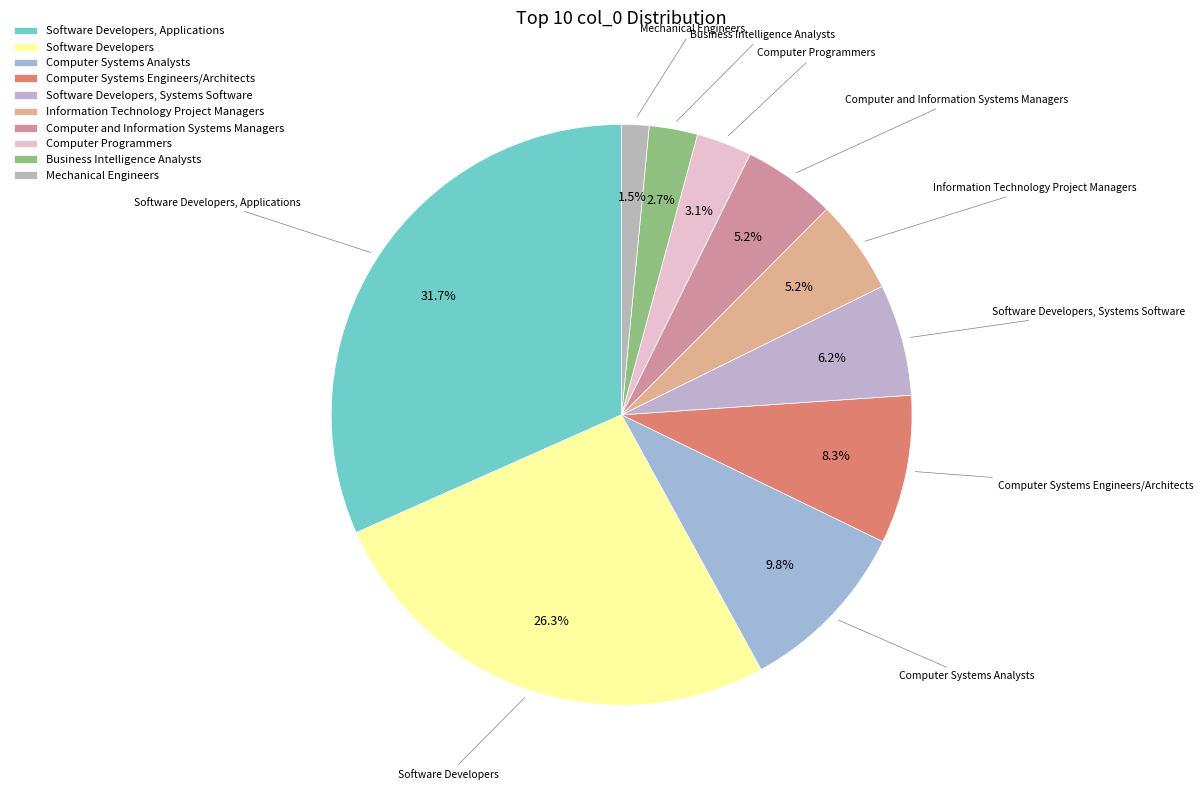

How many segments does this pie chart have?

10